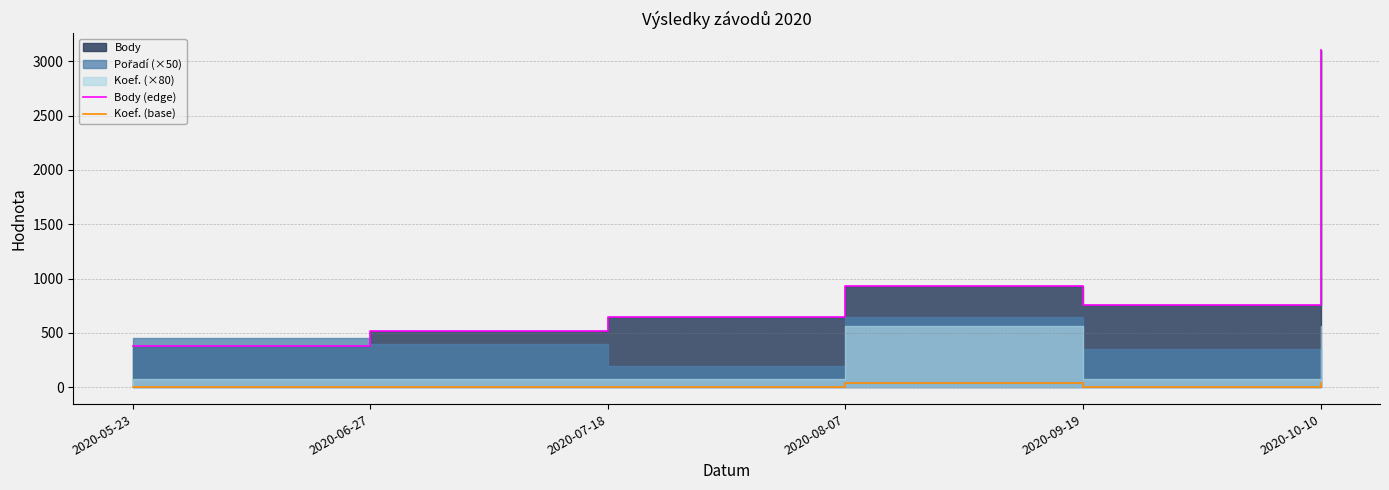

The Koef. (base) series shows 49 at 2020-10-10. True or false?

False